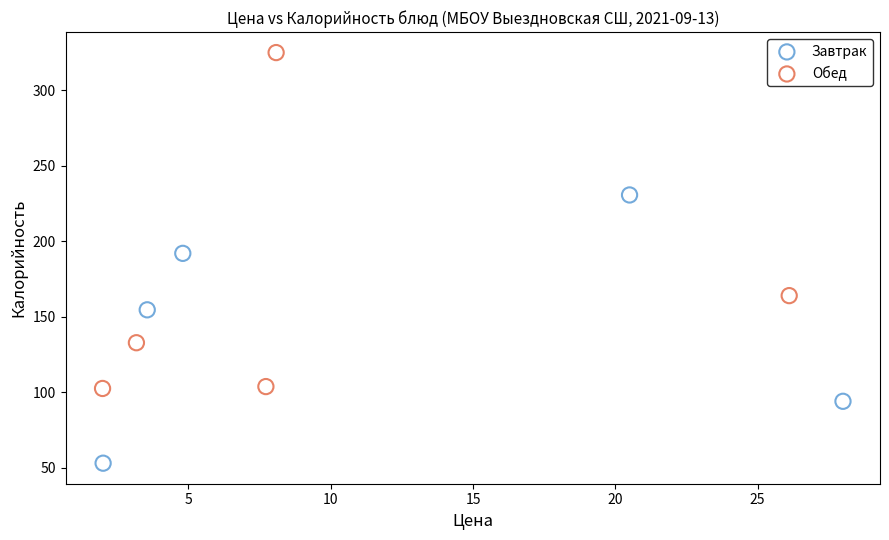

What are all the series names shown in the legend?

Завтрак, Обед